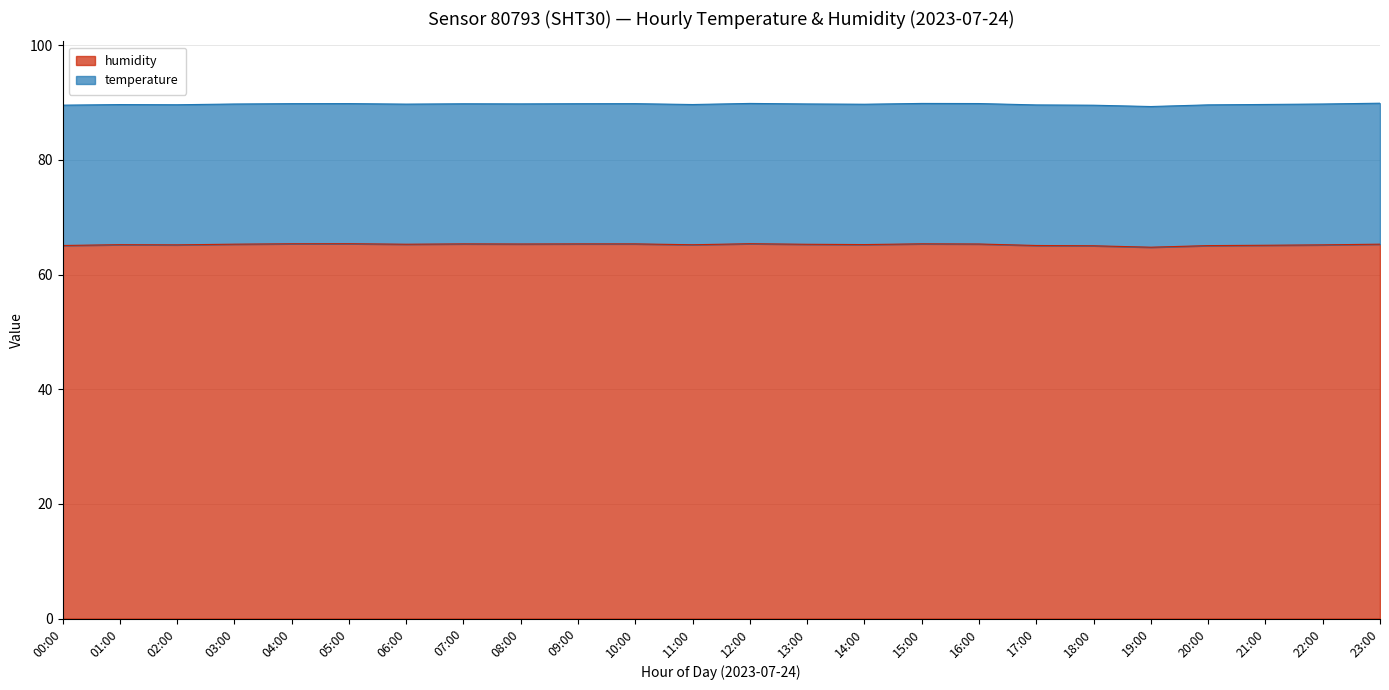

Which category has the lowest value across all series?

19:00